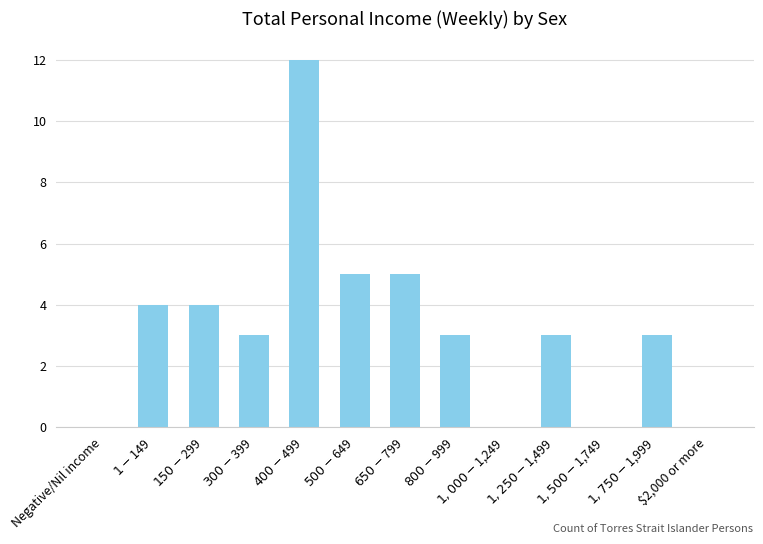

What is the sum of all values?

42